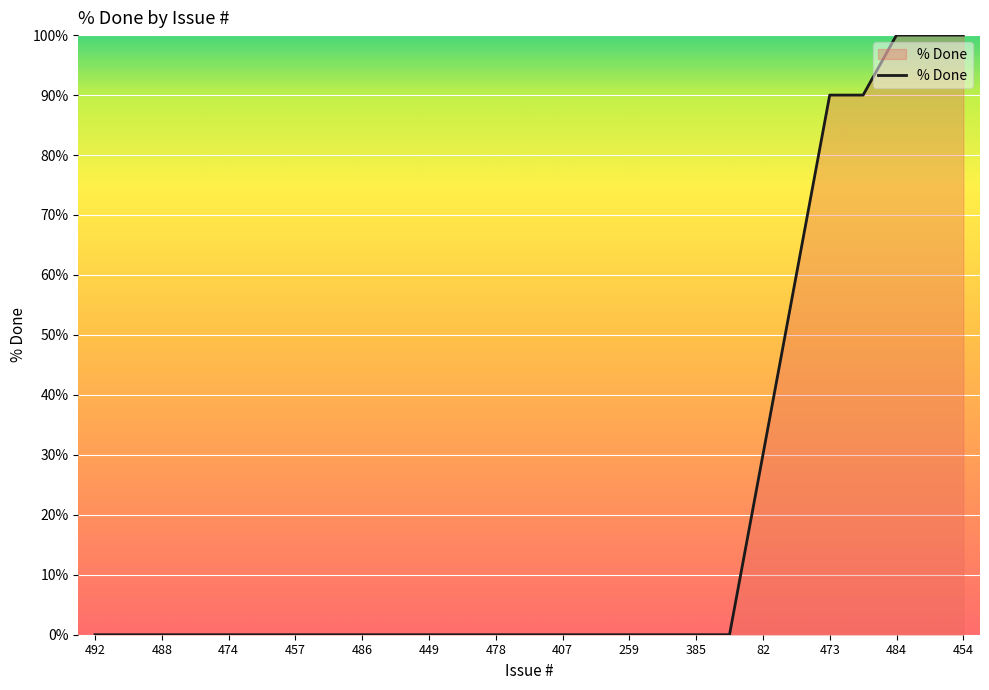

What is the greatest value displayed?

100